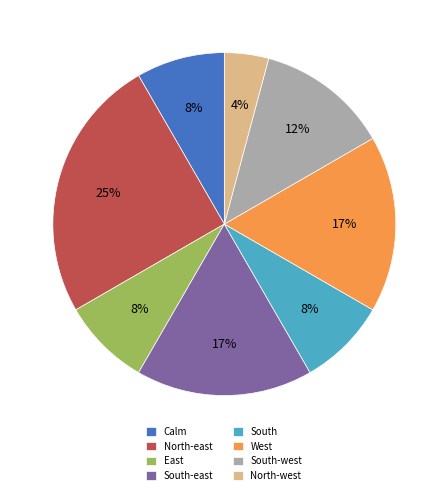

Between Calm and South-west, which is larger?

South-west